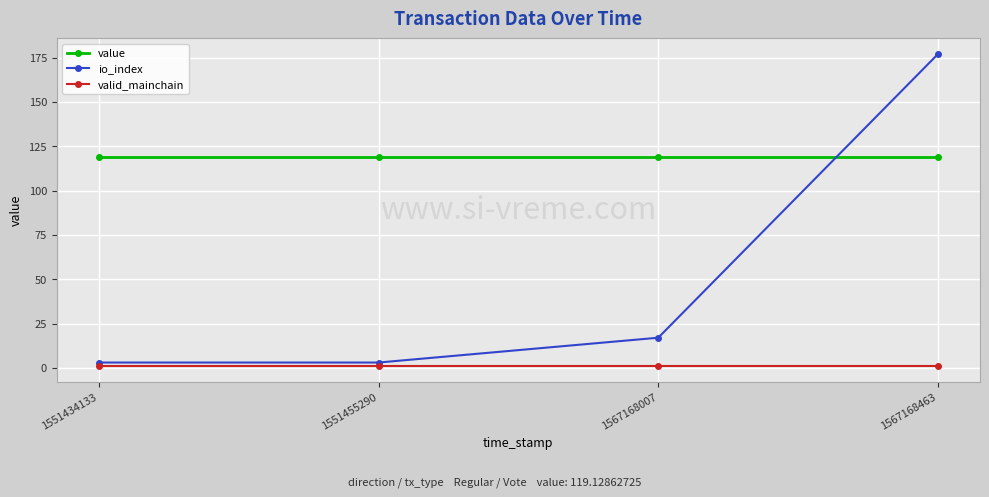

What is the value of the value point at the 3rd from the left?

119.1